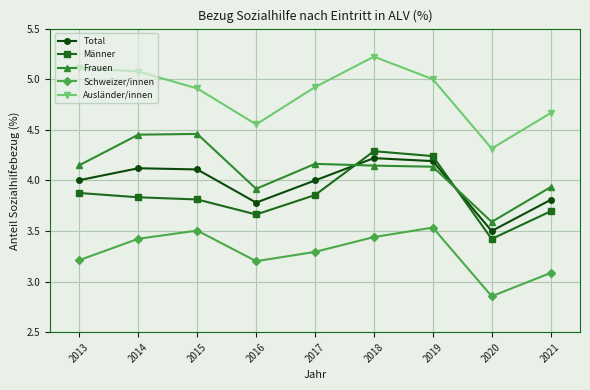

What is the value of the Total point at the 1st from the left?

4.0